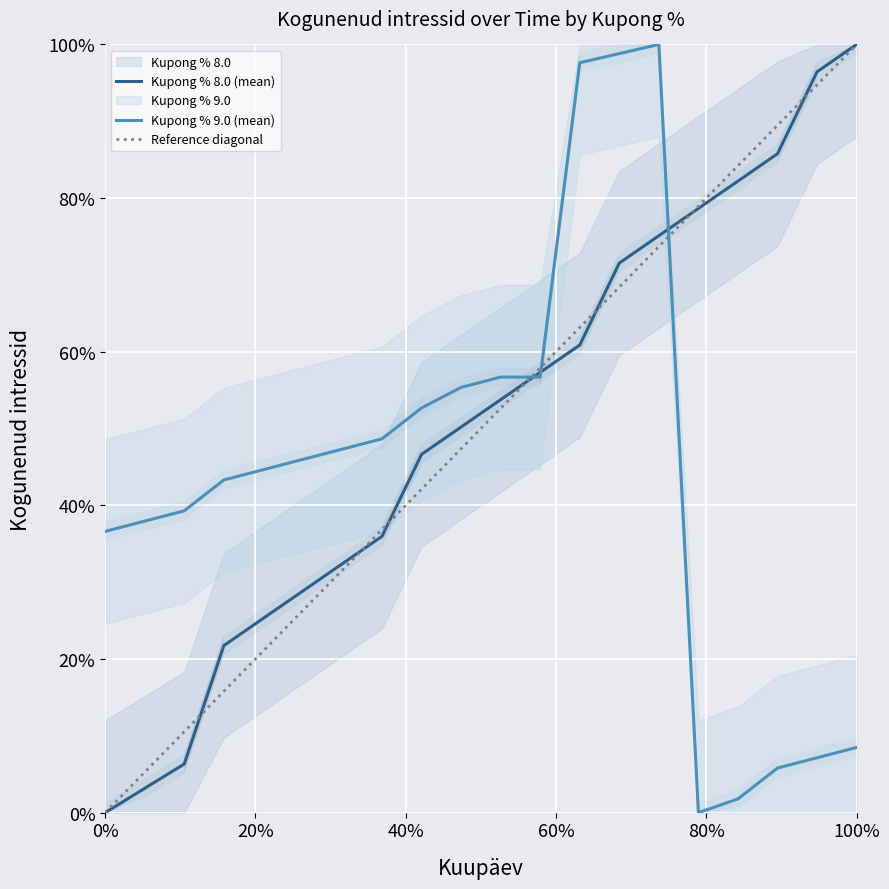

How many interior local peaks does the Kupong % 9.0 series have?

1